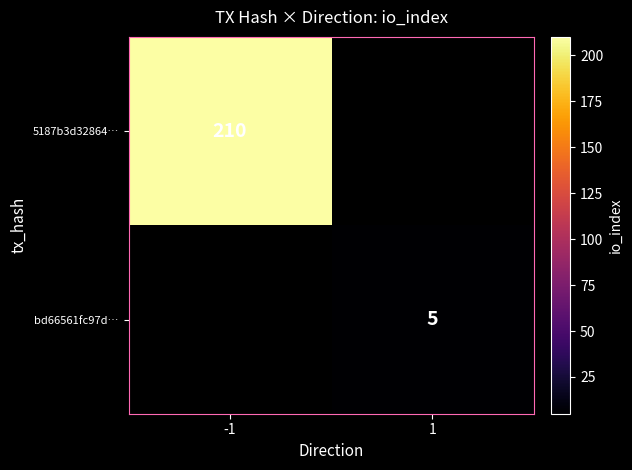

Is it true that 5187b3d32864… equals 87 at -1?

False